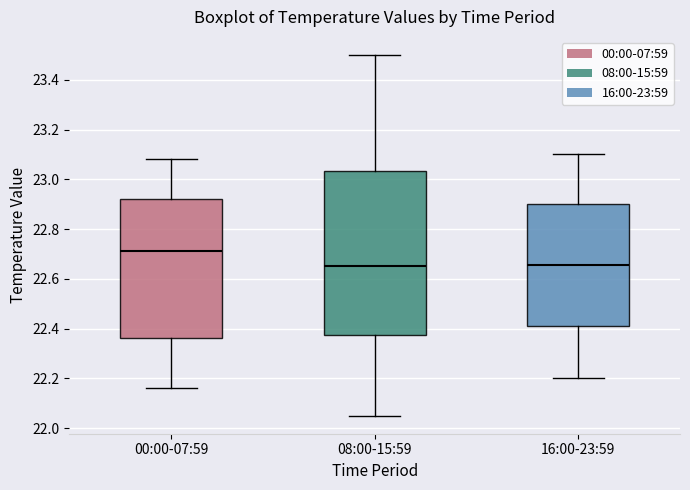

Comparing the boxes themselves (not the whiskers), which one is the tallest?

08:00-15:59